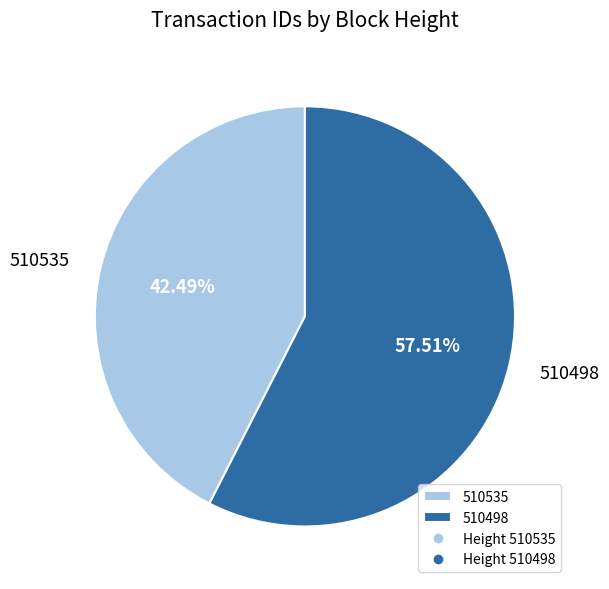

Count the number of slices in the pie.

2